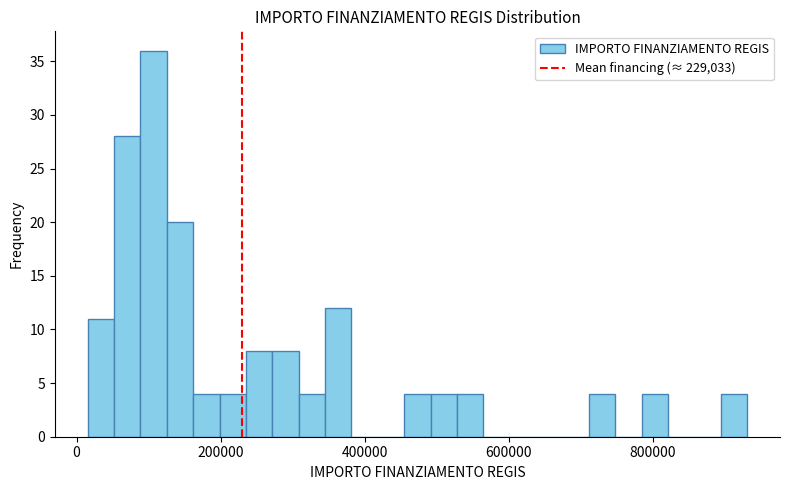

Around what value on the x-axis is the tallest bar? Give the approximate position of its centre, as read against the axis.

100000